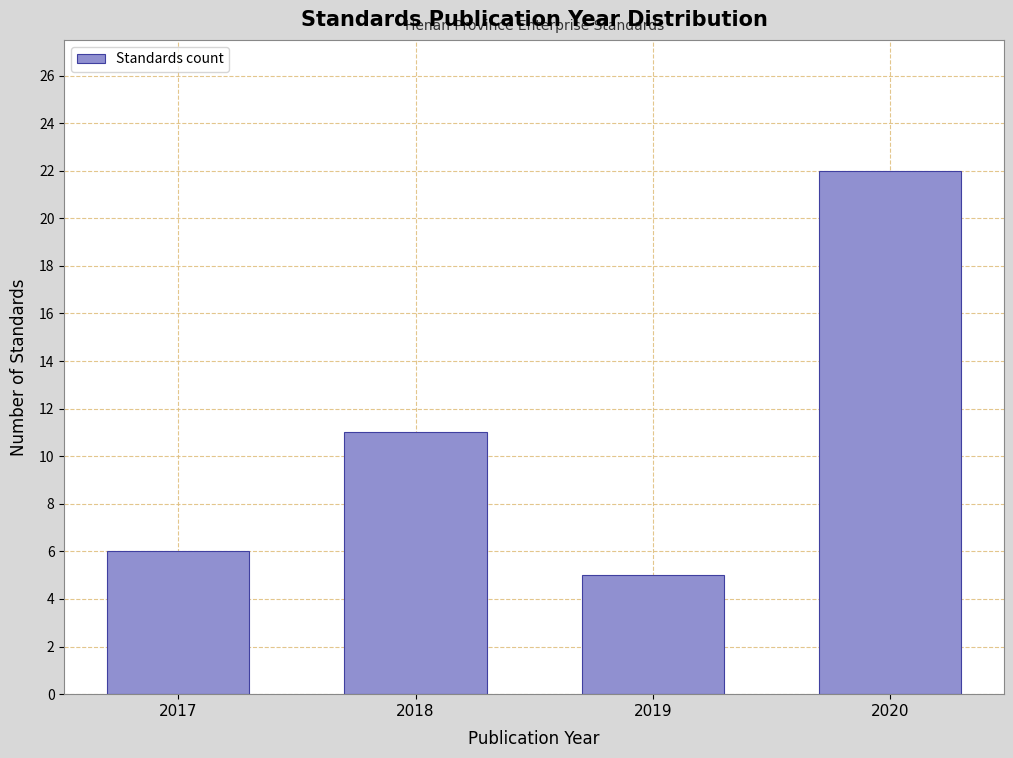

Reading left to right, transcribe all the data shown in this chart.

6	11	5	22